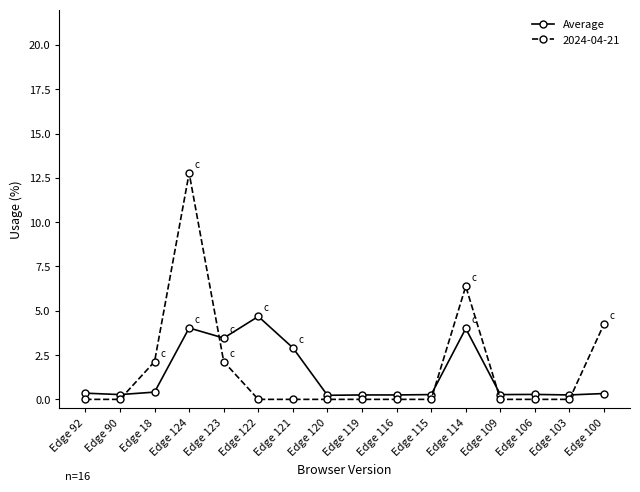

How many lines are shown in the chart?

2